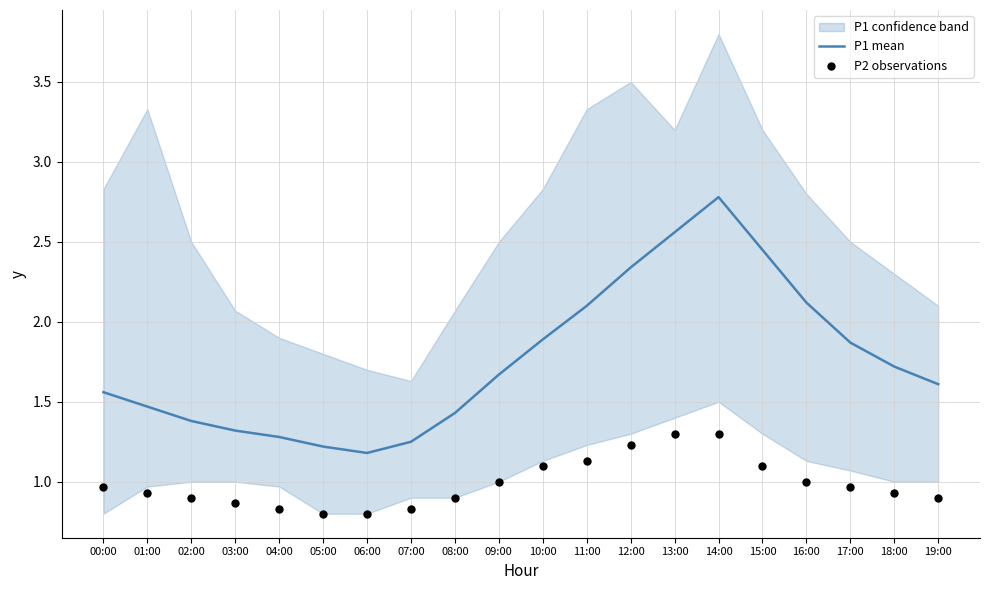

At which category is the sum across all series the highest?

14:00